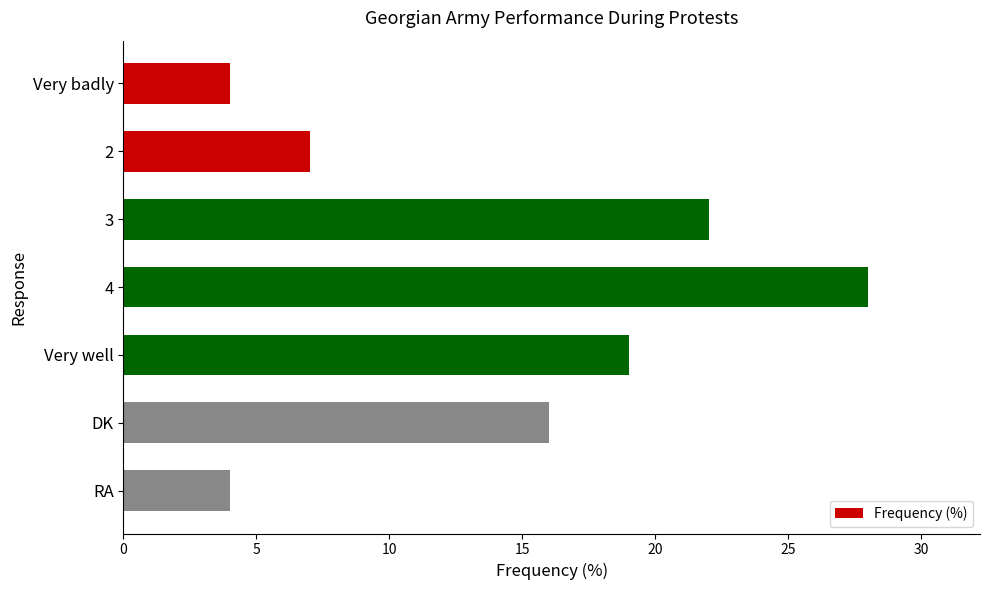

Reading top to bottom, list all the values displayed in this chart.

Very badly=4	2=7	3=22	4=28	Very well=19	DK=16	RA=4